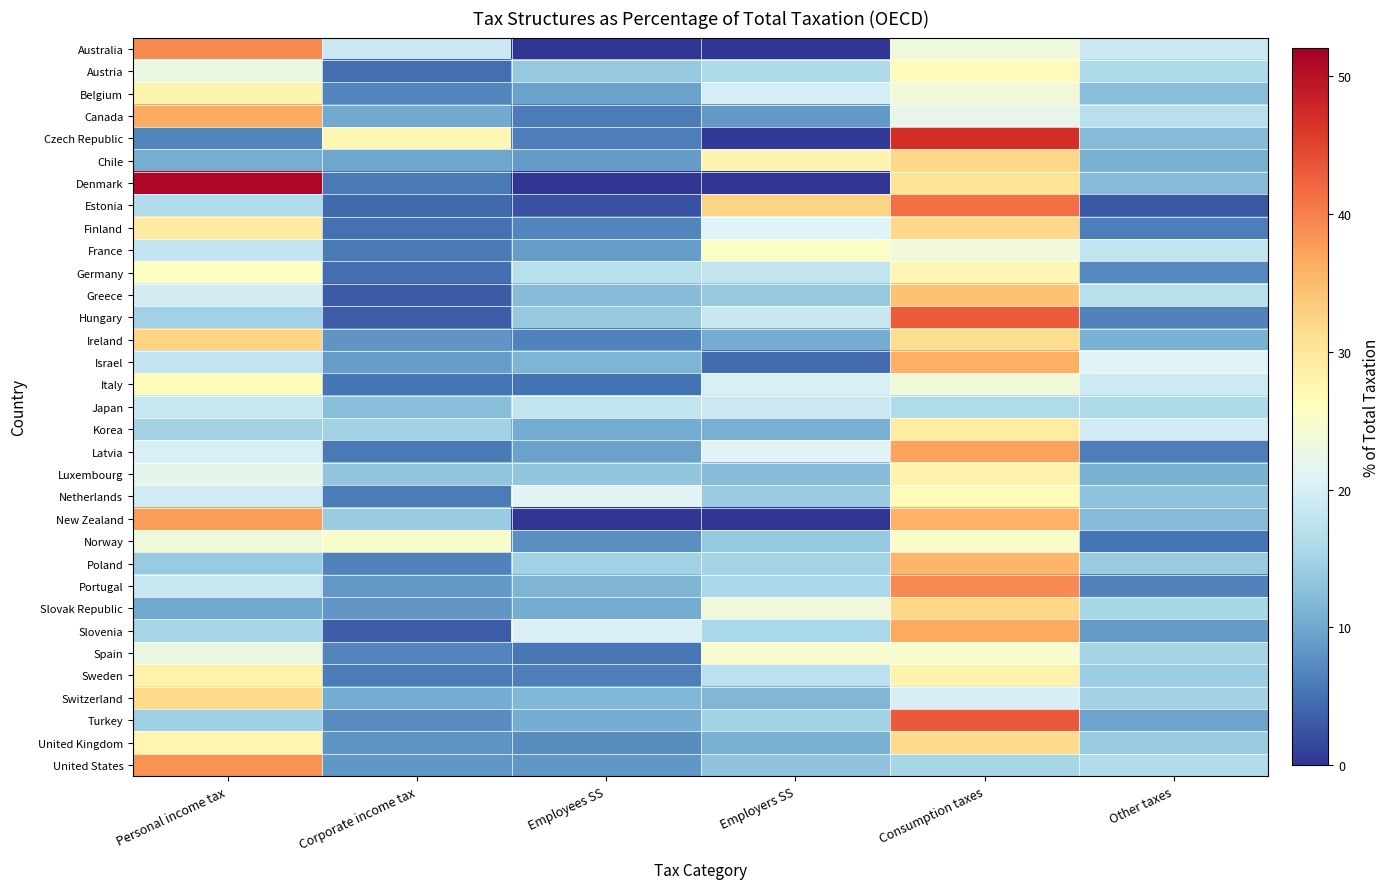

What is the maximum value shown in the chart?

51.1